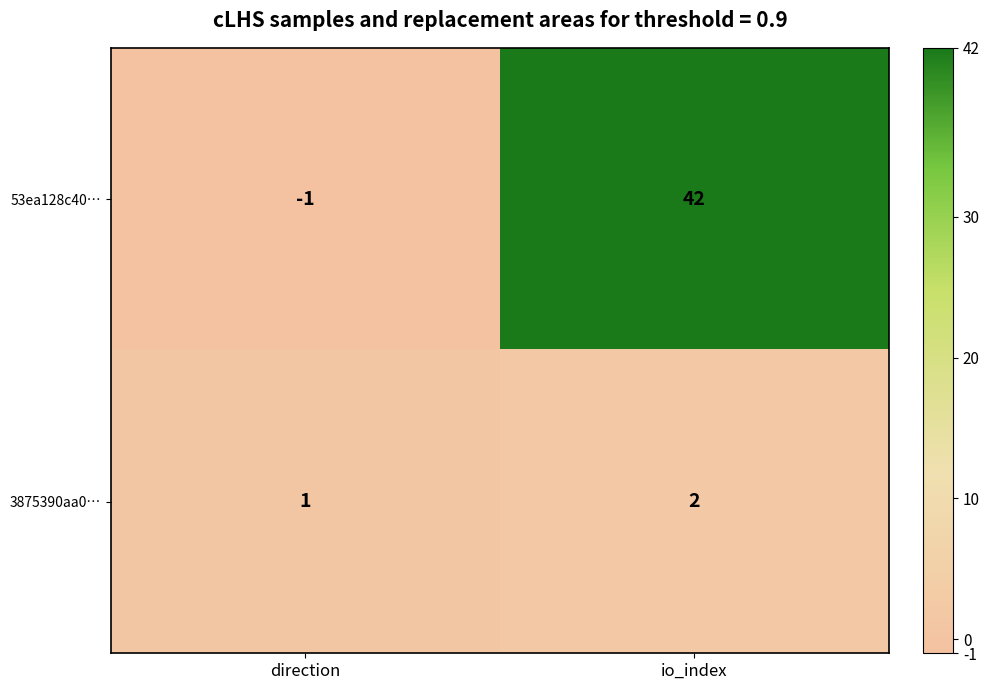

How many data points does each series have?

2